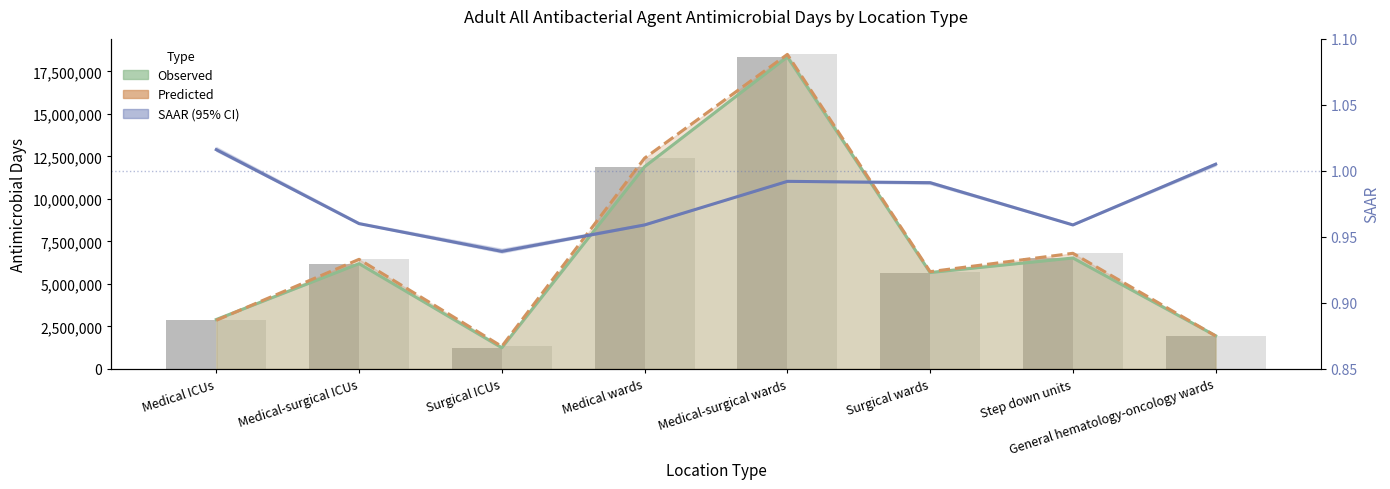

Between Medical wards and Step down units, which series saw the biggest shift?

Predicted